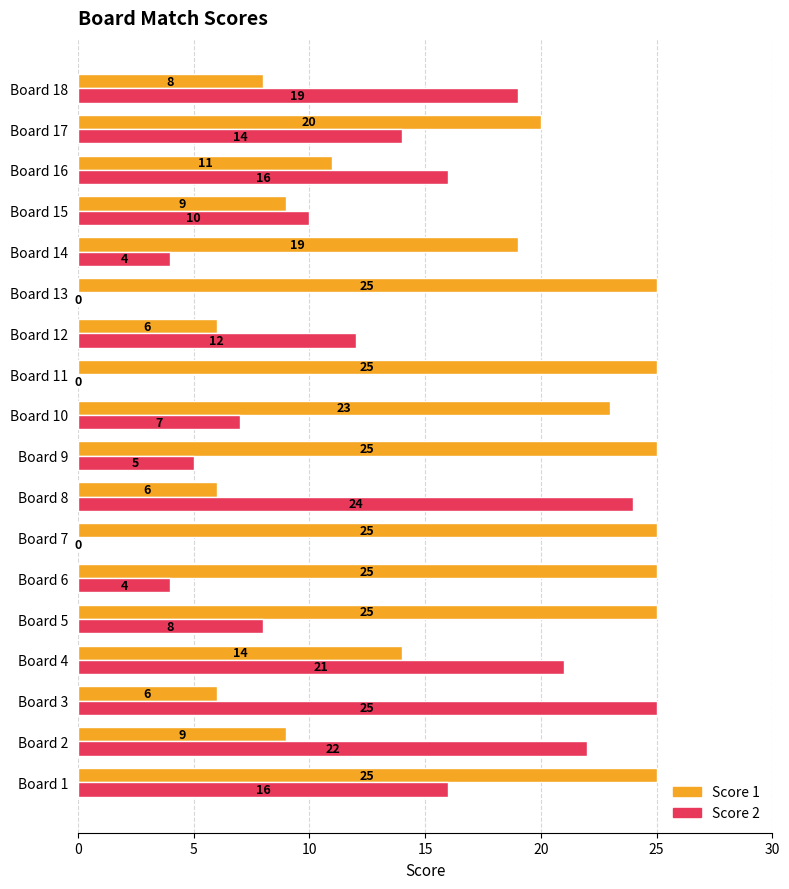

Is the value of Score 2 at Board 15 greater than the value of Score 1 at Board 2?

Yes